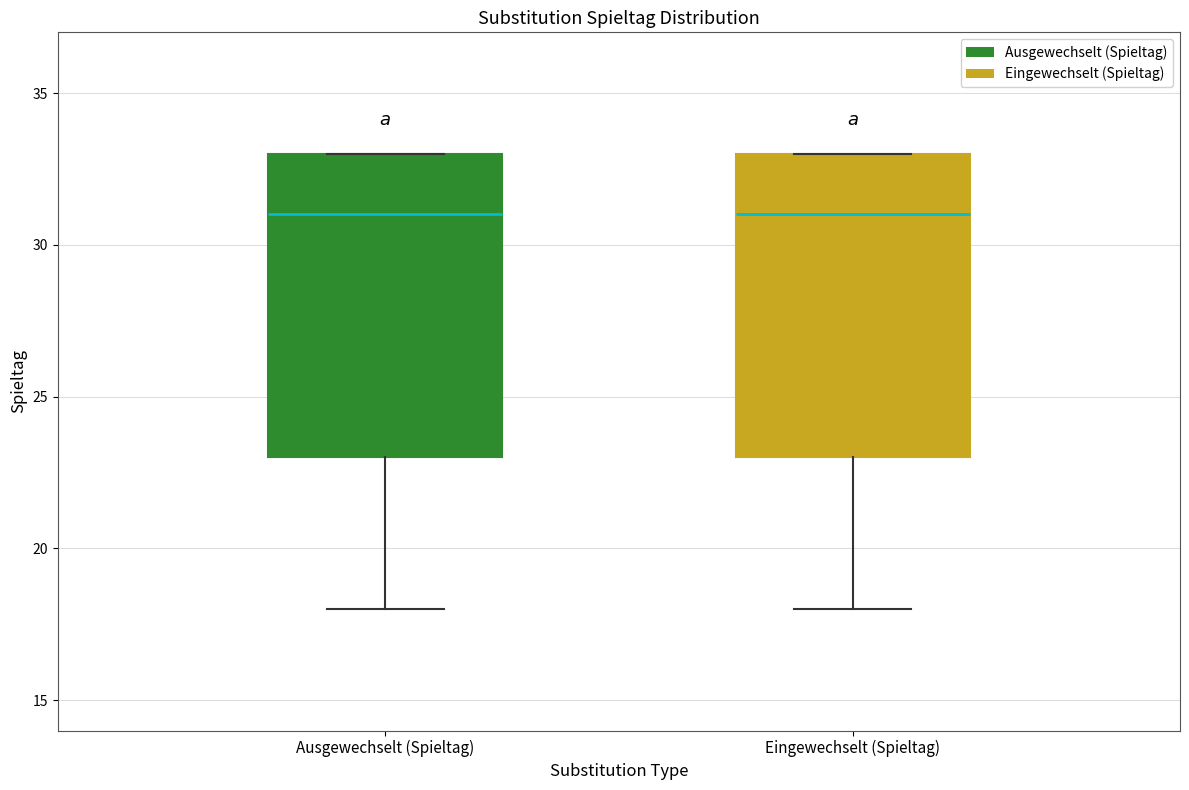

Where is the lower edge of the box for Eingewechselt (Spieltag) on the y-axis? The values are not printed on the chart, so give them approximately, as read against the axis.

23